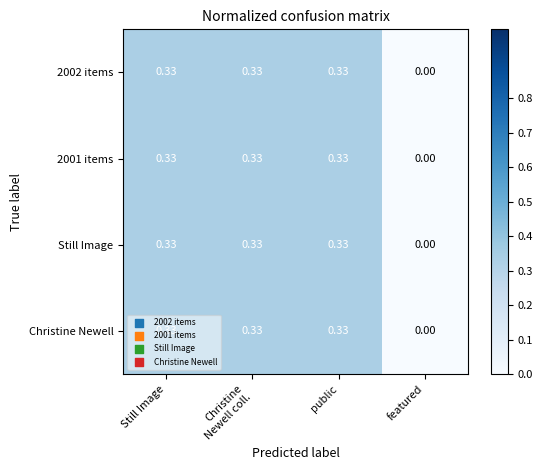

At which category does the chart reach its minimum across all series?

featured